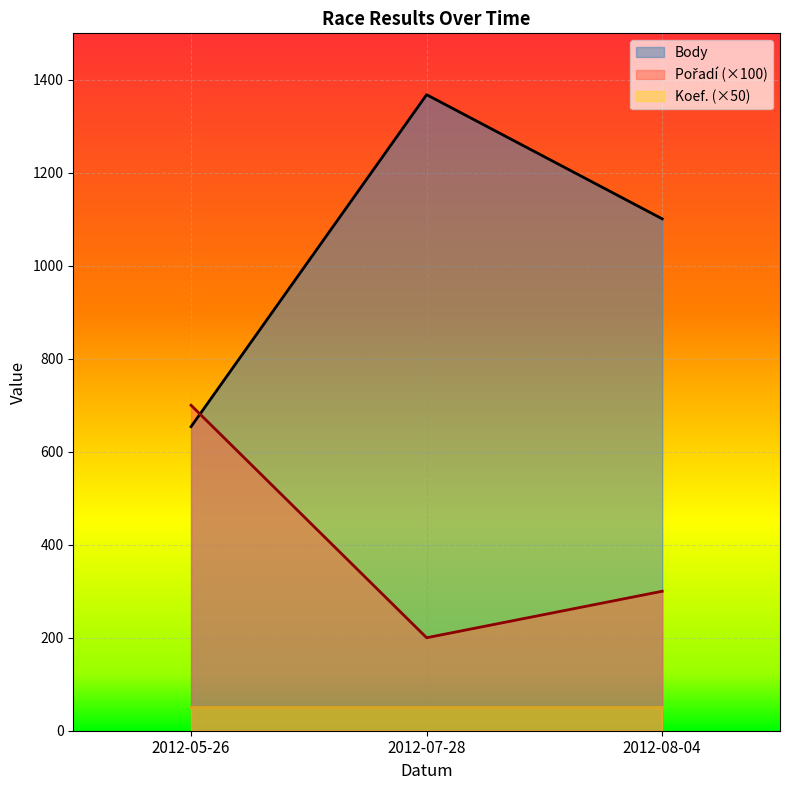

At which label does Pořadí reach its peak?

2012-05-26